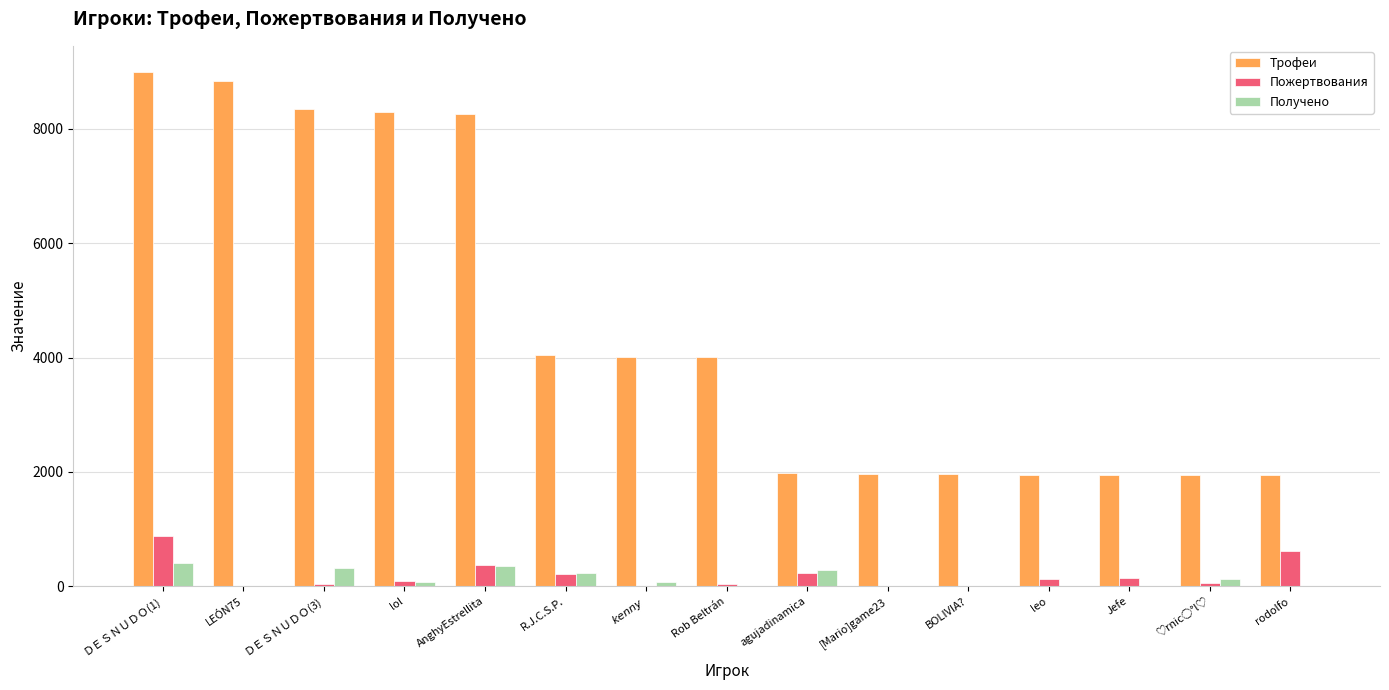

How many distinct data groups are displayed?

3